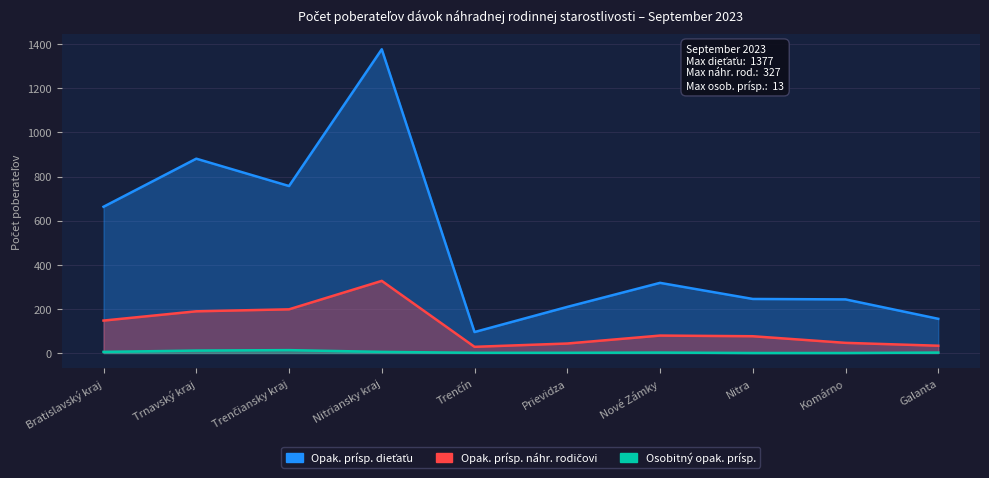

Which label corresponds to the largest value in the chart?

Nitriansky kraj